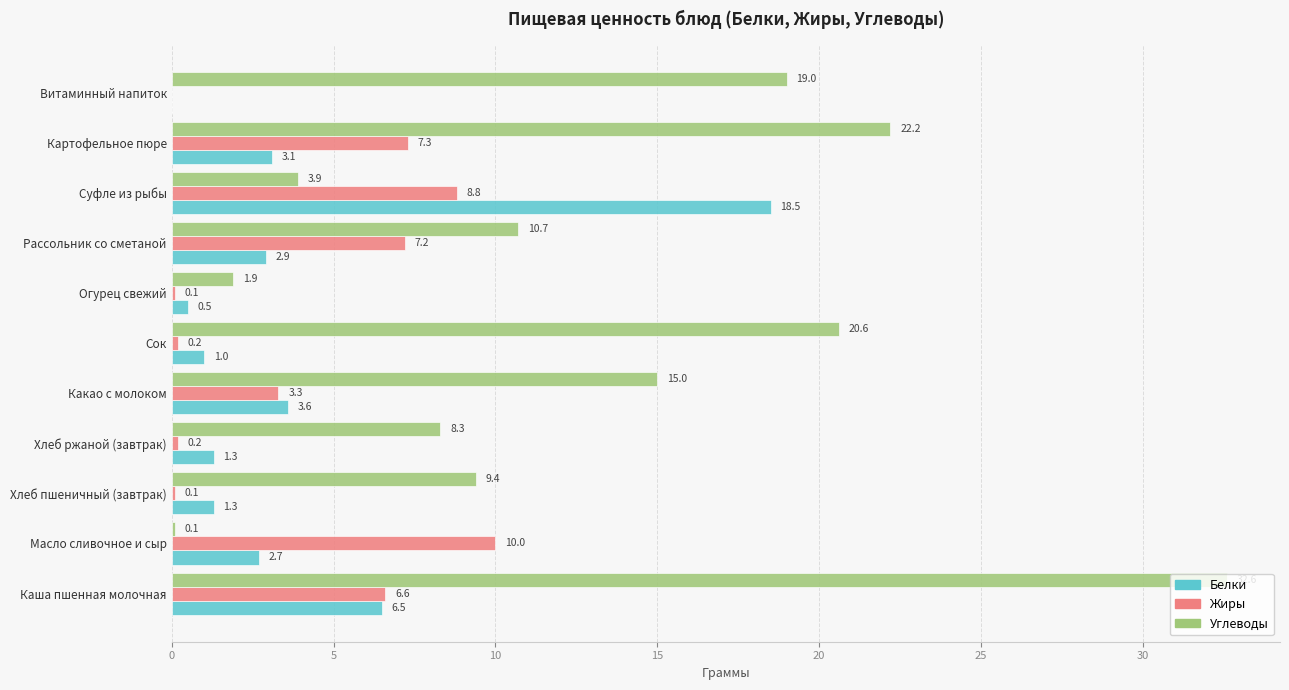

The Жиры series shows 0.2 at Хлеб ржаной (завтрак). True or false?

True